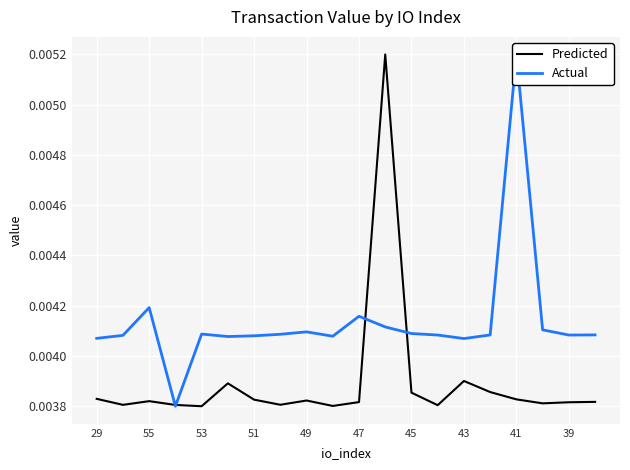

What are all the series names shown in the legend?

Predicted, Actual